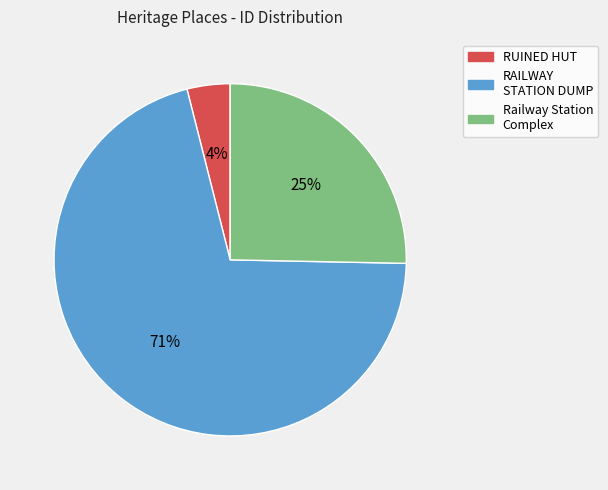

Is there a majority slice in this chart?

Yes